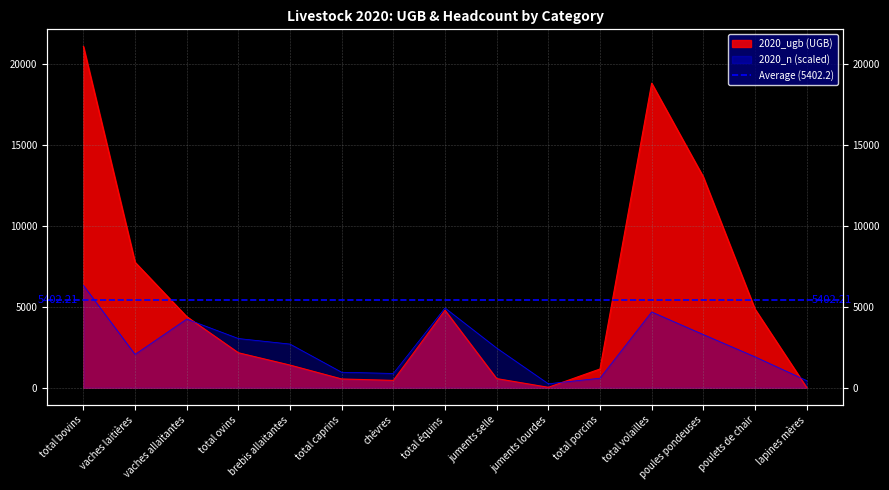

How many series are shown in this chart?

2